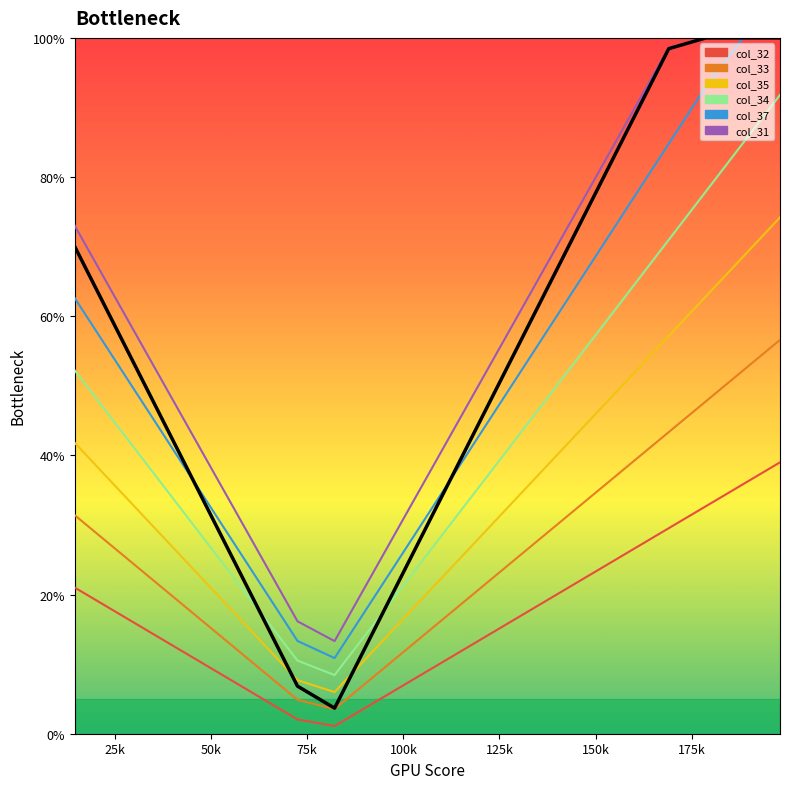

Reading right to left, transcribe all the data shown in this chart.

100.0	100.0	100.0	98.4	87.9	77.4	66.8	56.3	45.8	35.3	24.7	14.2	3.7	6.8	17.4	27.9	38.4	49.0	59.5	70.0